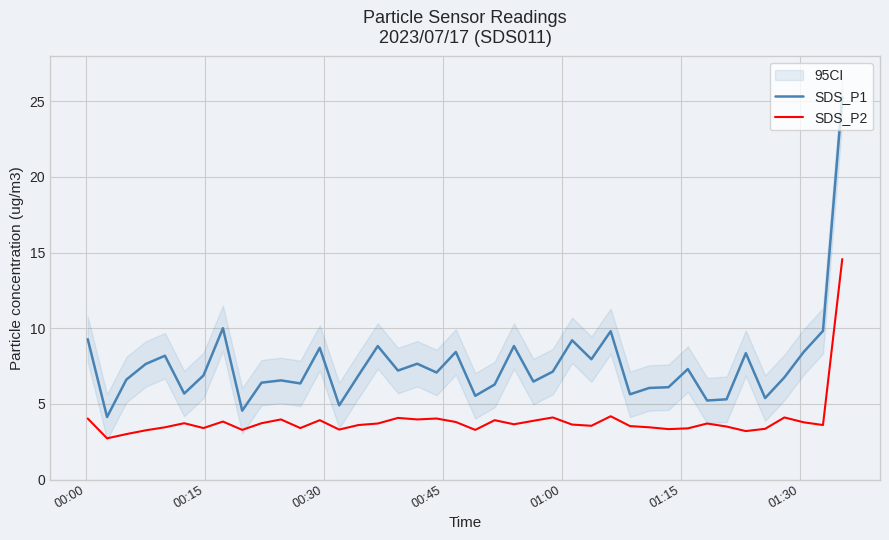

What is the lowest value of the SDS_P1 series?

4.1